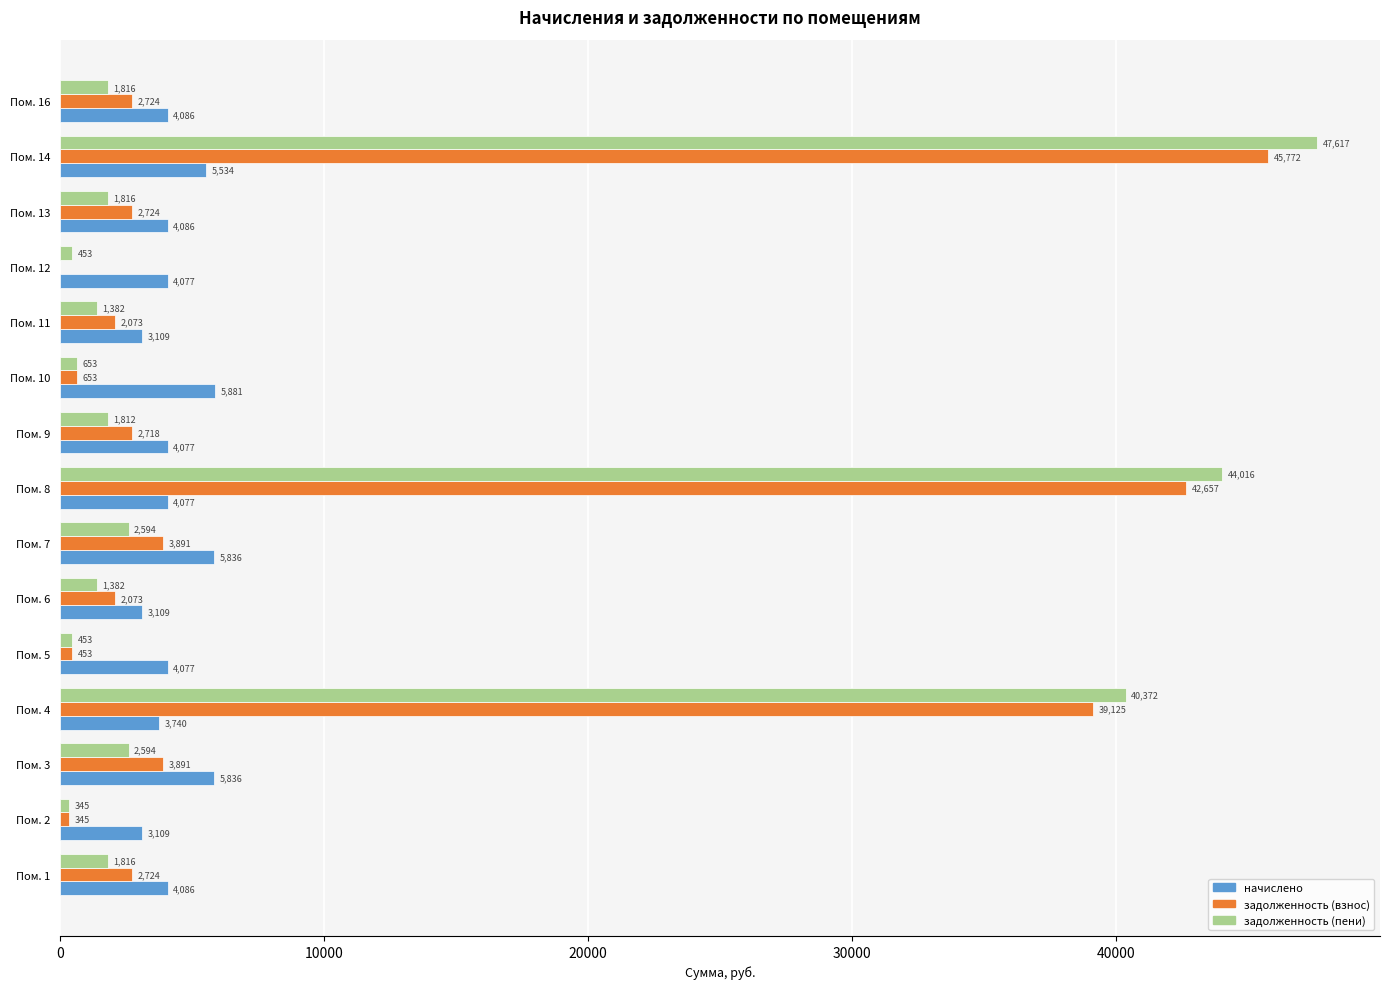

How many data points does each series have?

15